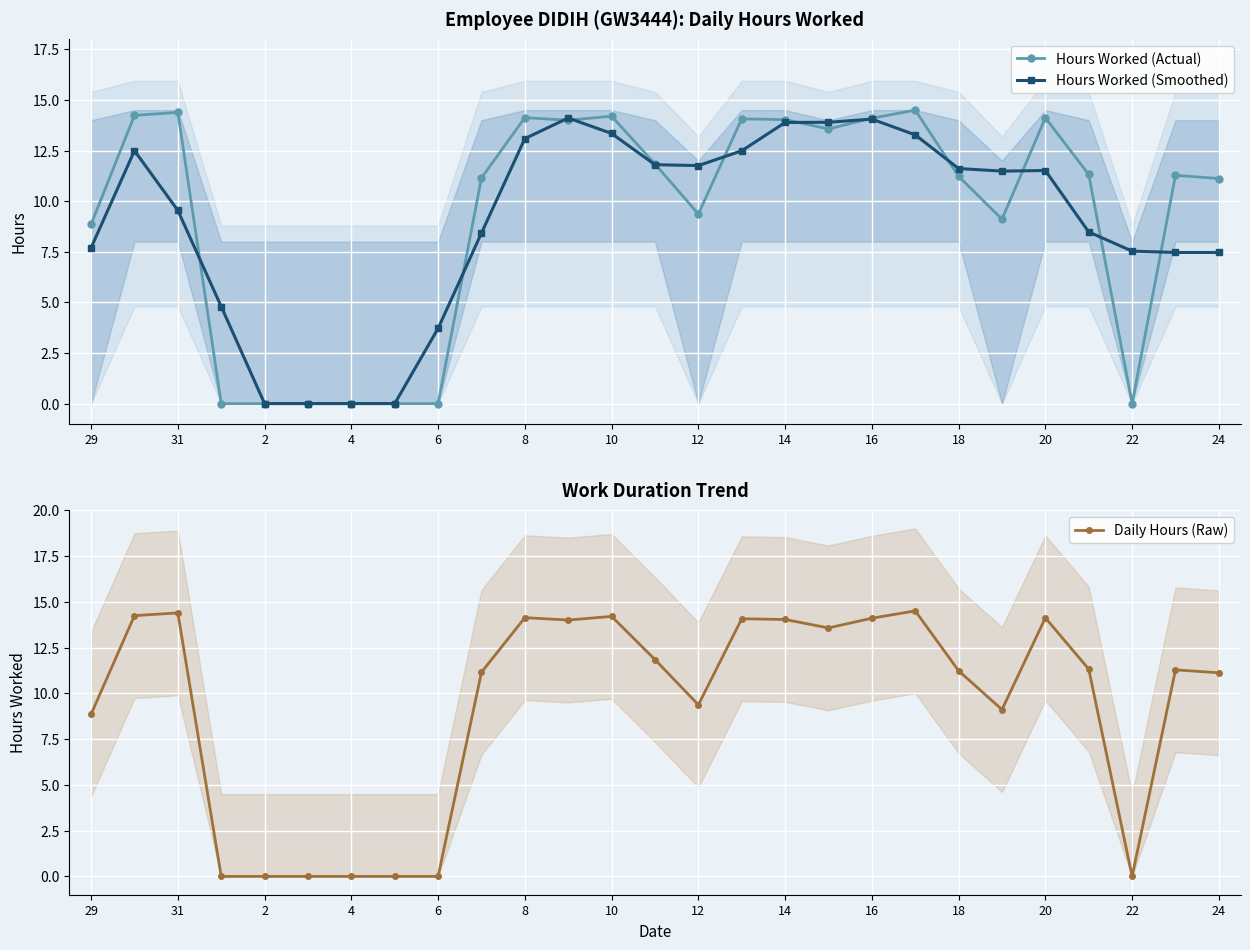

What are all the series names shown in the legend?

Hours Worked (Actual), Hours Worked (Smoothed), Daily Hours (Raw)